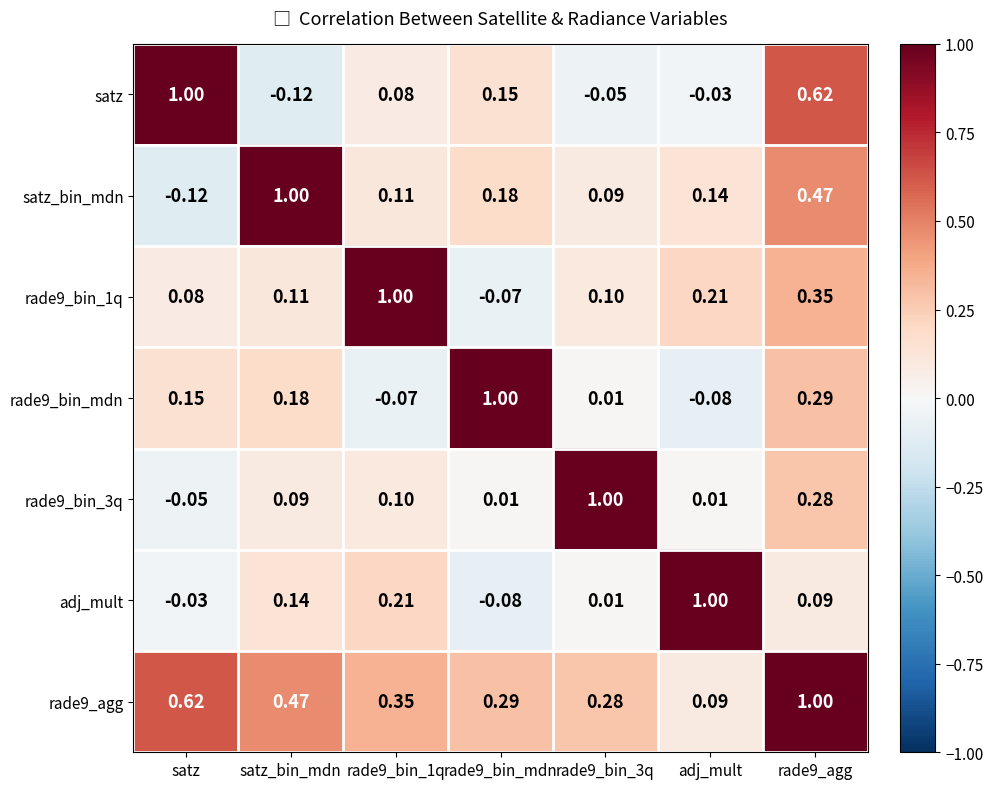

How many data points does each series have?

7